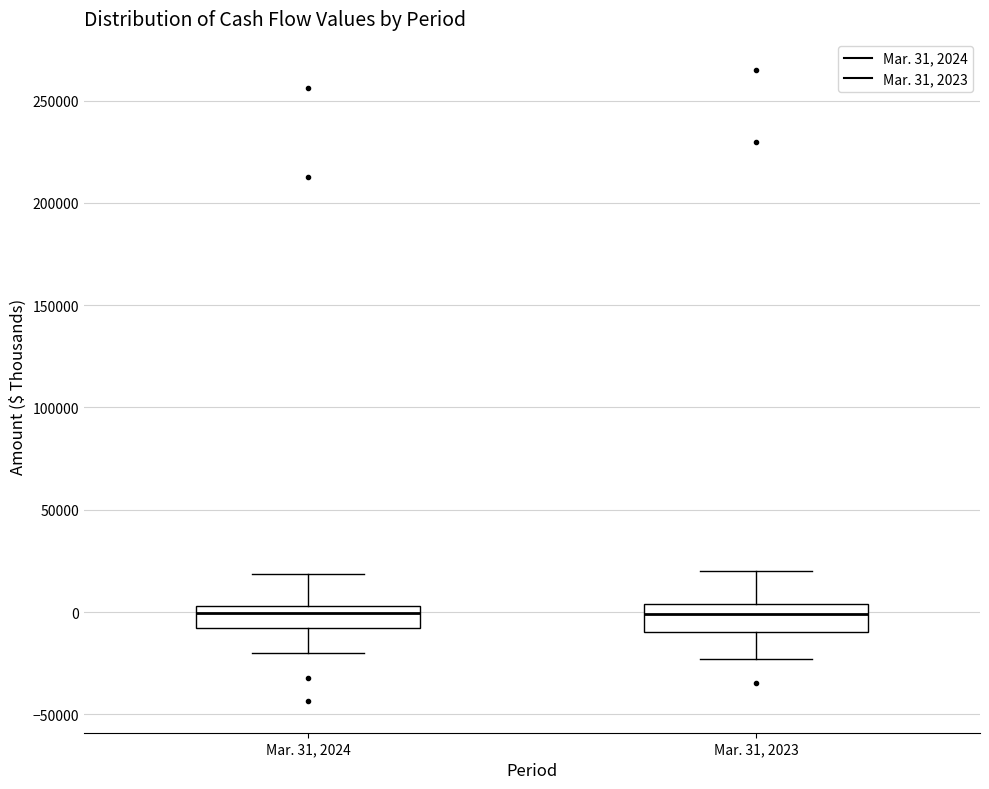

Where is the upper edge of the box for Mar. 31, 2023 on the y-axis? The values are not printed on the chart, so give them approximately, as read against the axis.

5000